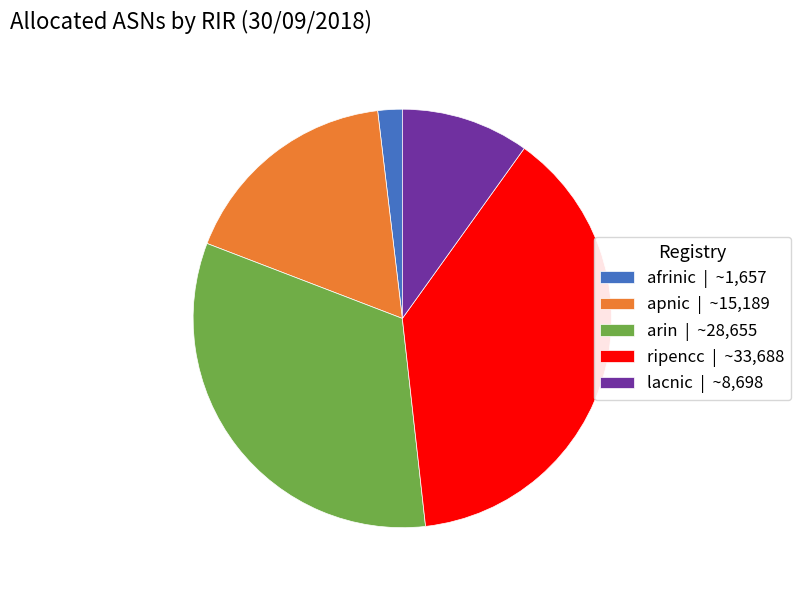

Which has a higher value, arin | ~28,655 or apnic | ~15,189?

arin | ~28,655